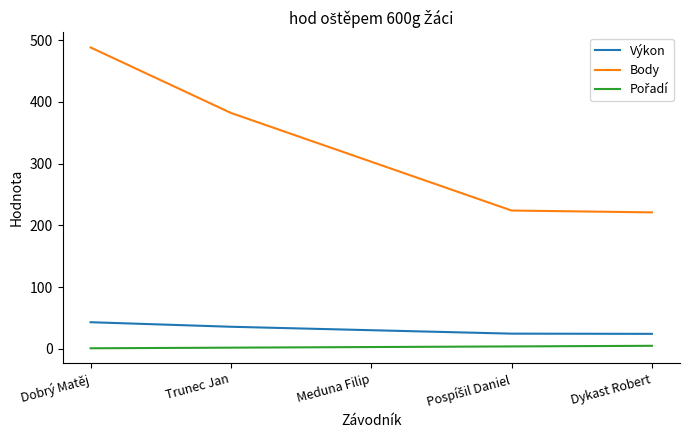

What position from the left is Trunec Jan?

2